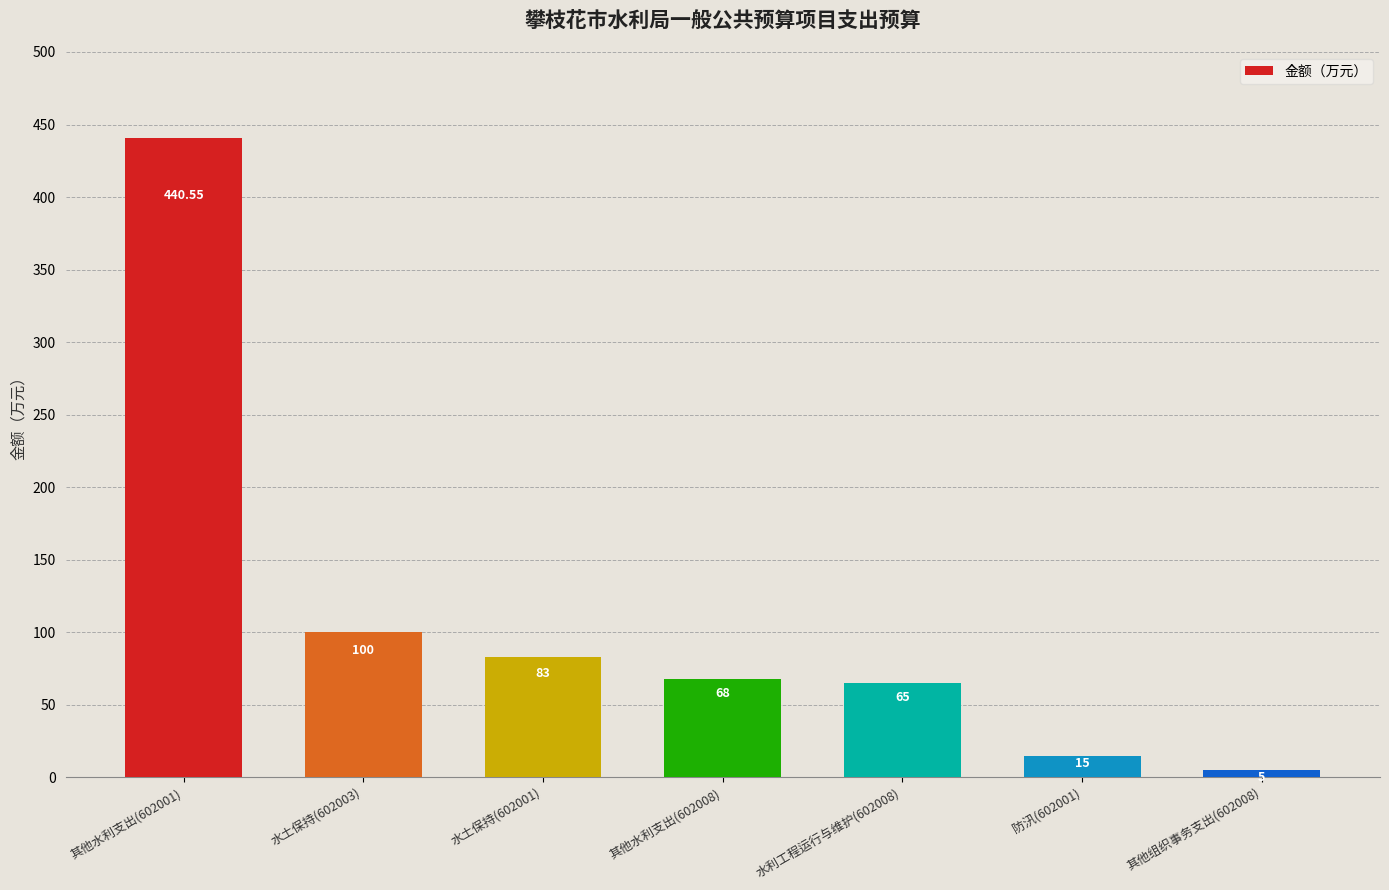

The chart shows a value of 5.0 at 其他组织事务支出(602008). True or false?

True